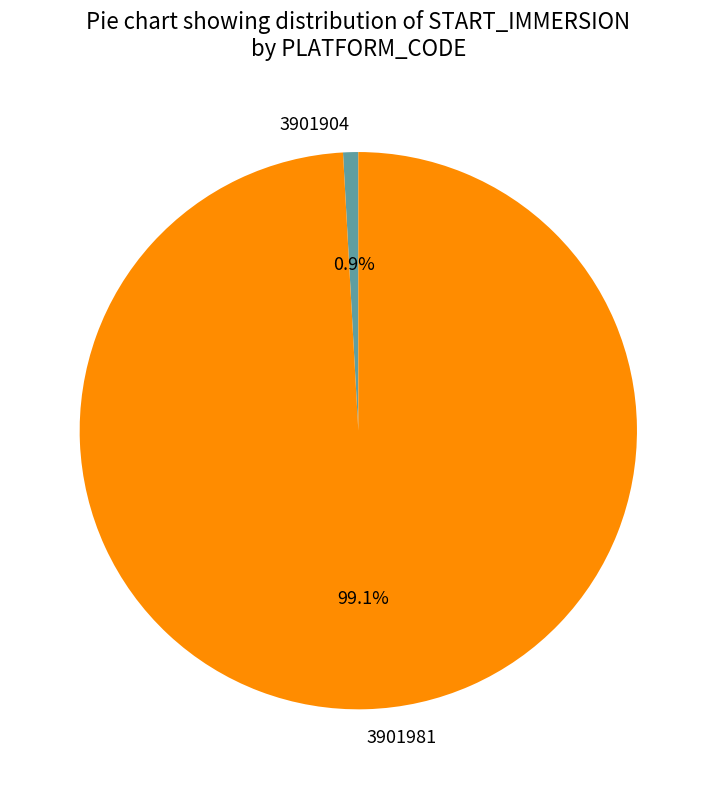

Which category has the biggest portion of the pie?

3901981